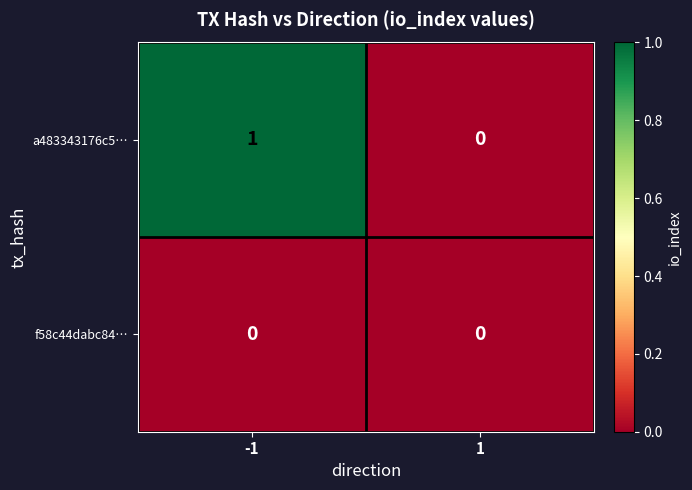

Reading left to right, transcribe all the data shown in this chart.

a483343176c5…: -1=1	1=0
f58c44dabc84…: -1=0	1=0